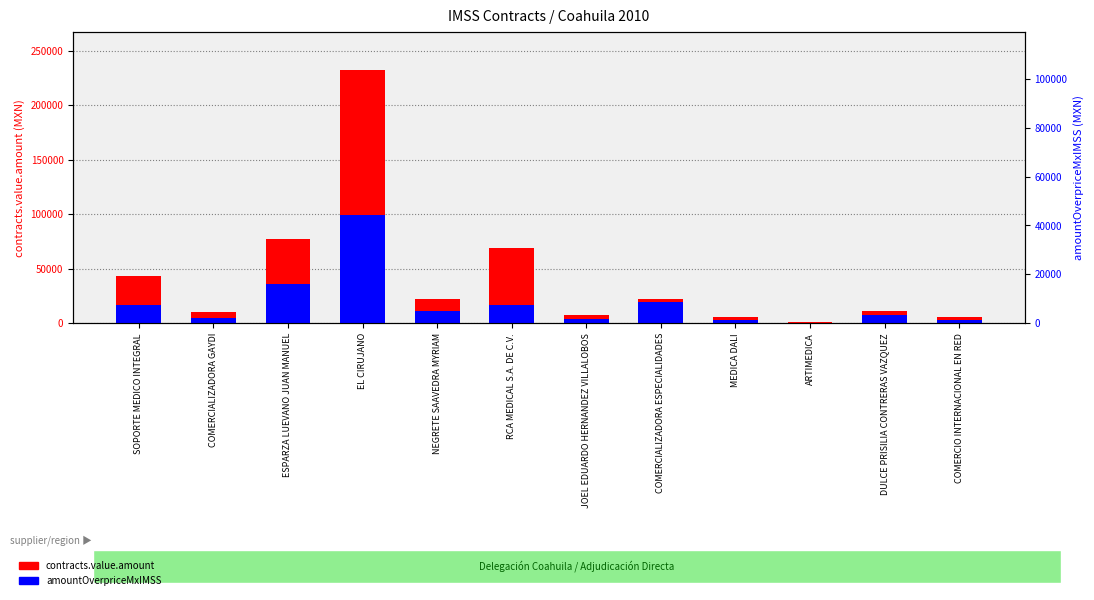

Read the contracts.items.unit.value.amountOverpriceMxIMSS value at MEDICA DALI.

3451.7